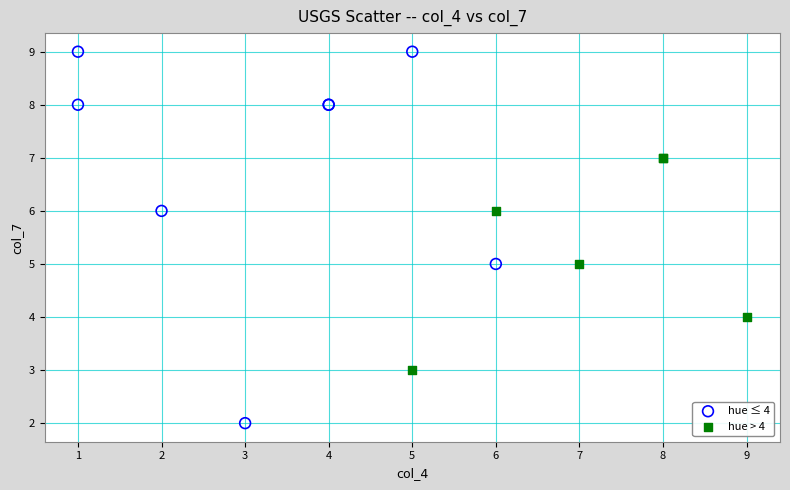

Which series has the largest Y range (max minus min)?

hue ≤ 4